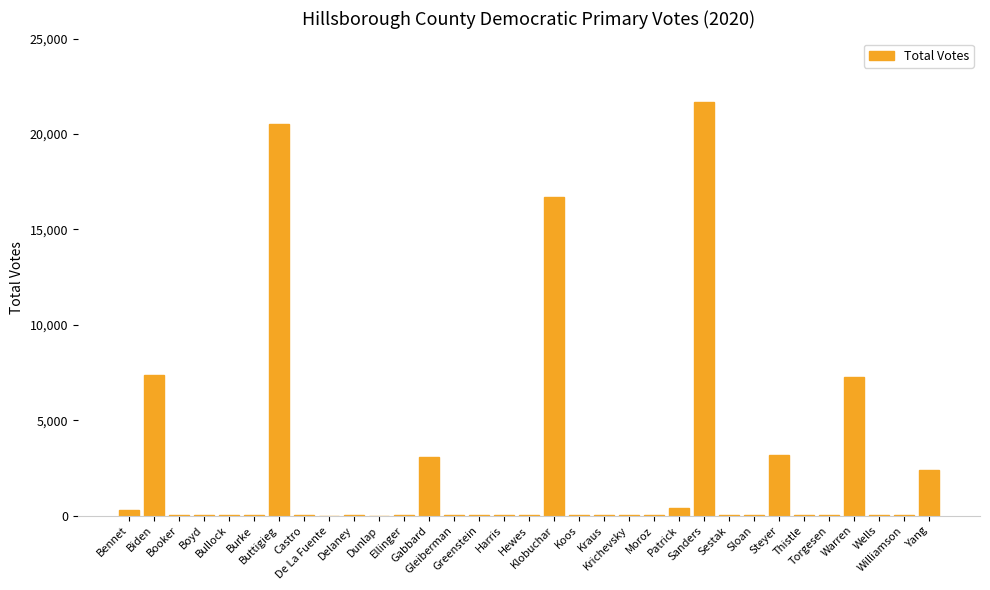

What is the change in value from Gleiberman to Patrick?

+385